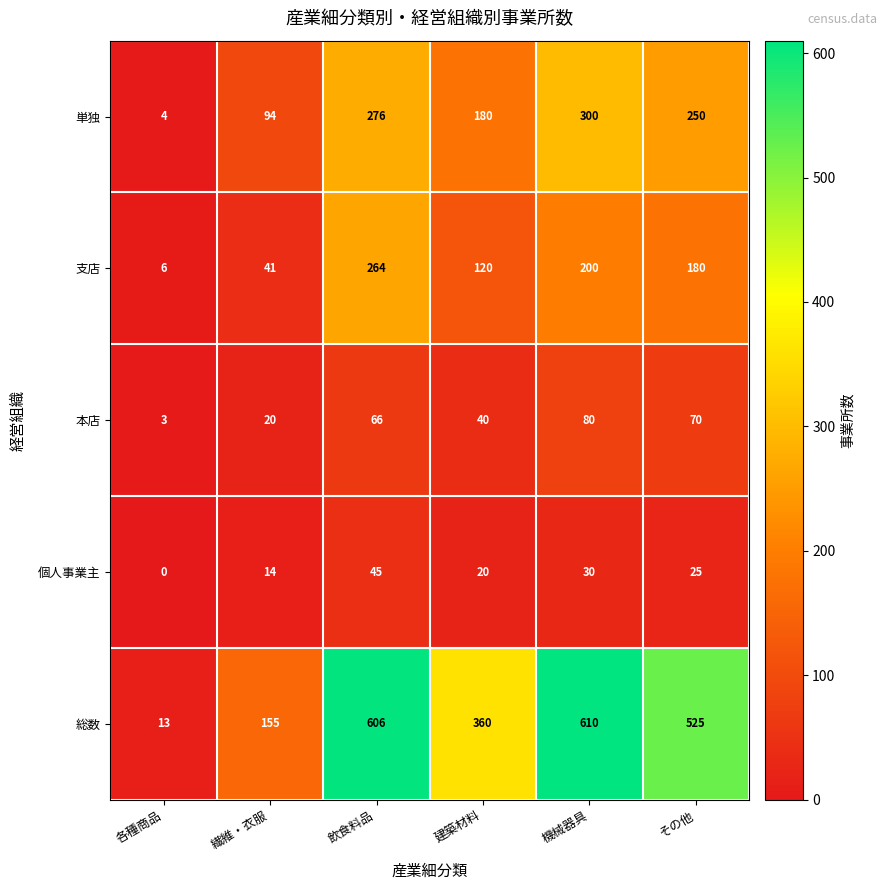

Which category has the lowest value in the 総数 series?

各種商品